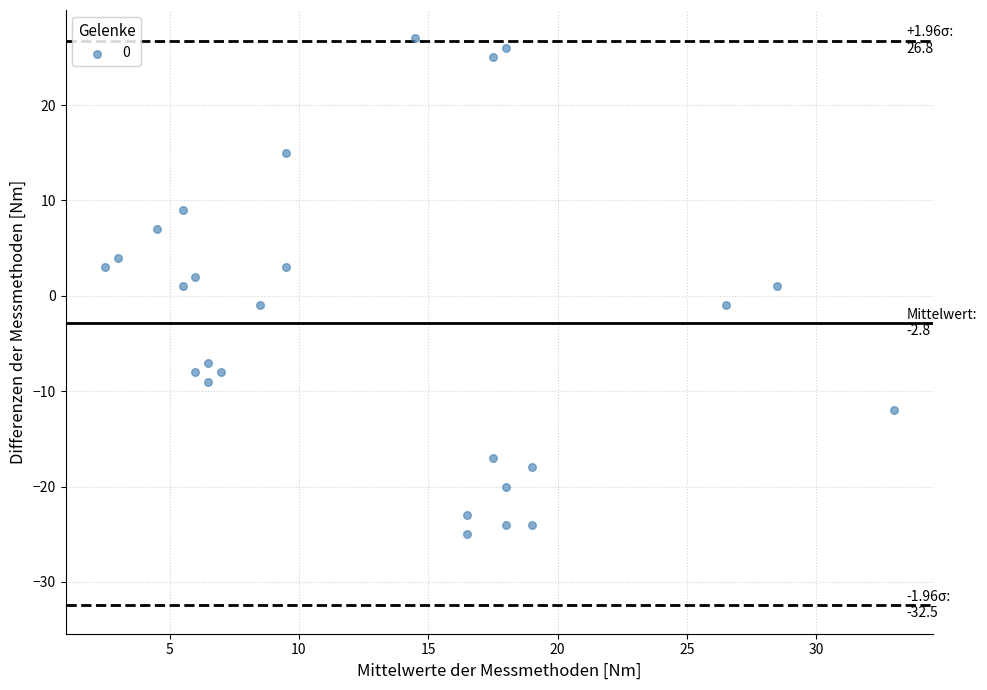

What is the range of Y values (max minus min)?

52